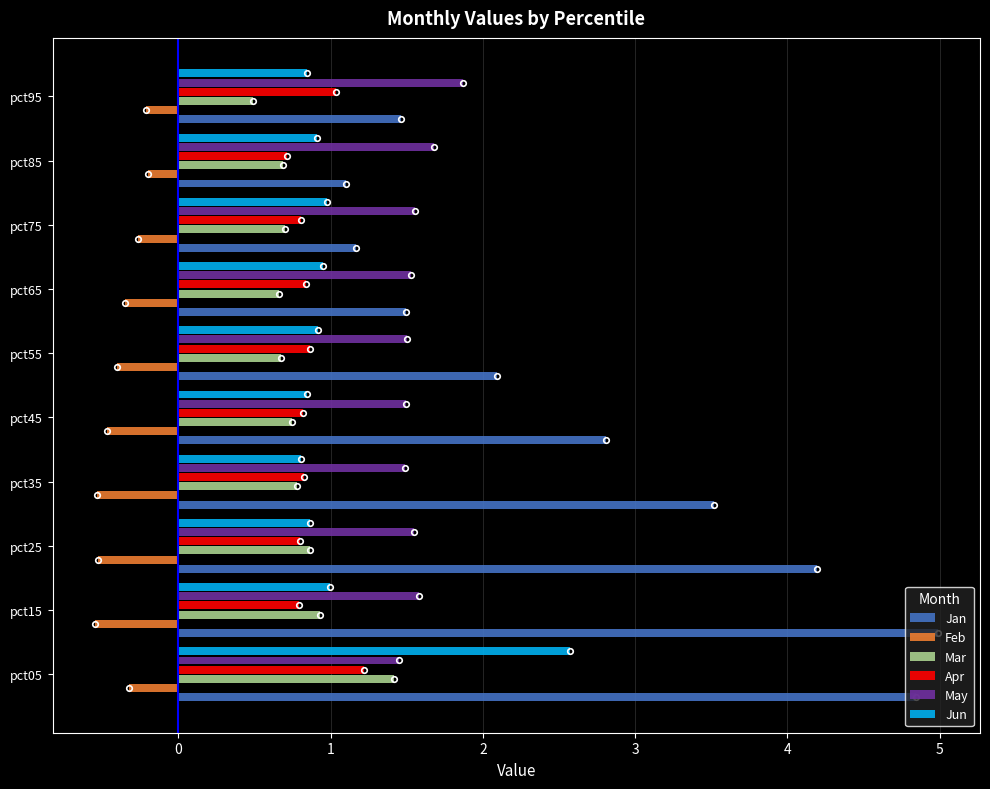

Which series has the largest total across all categories?

Jan